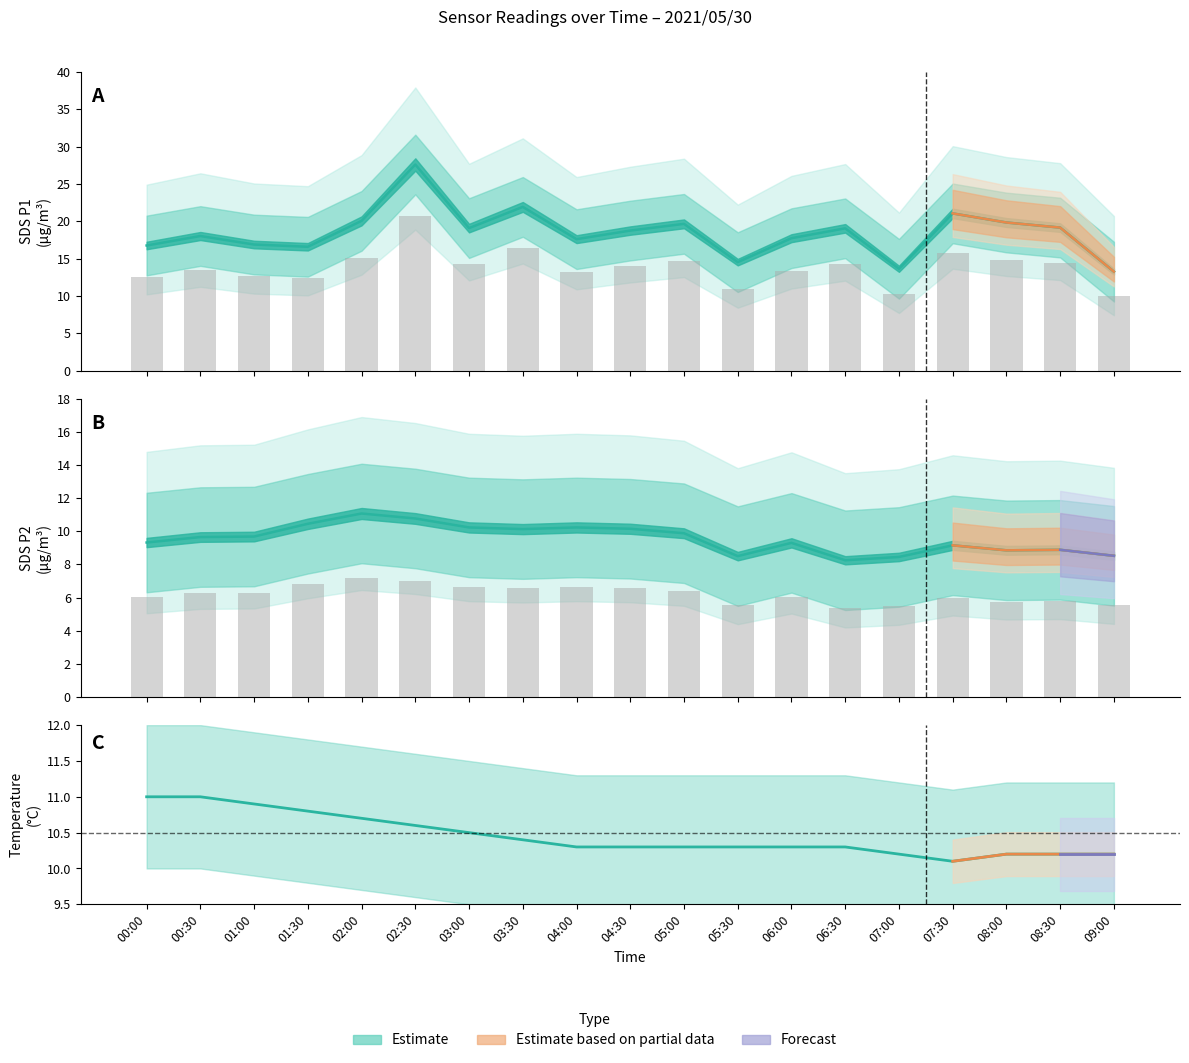

Is it true that SDS_P1 equals 19.1 at 08:30?

True